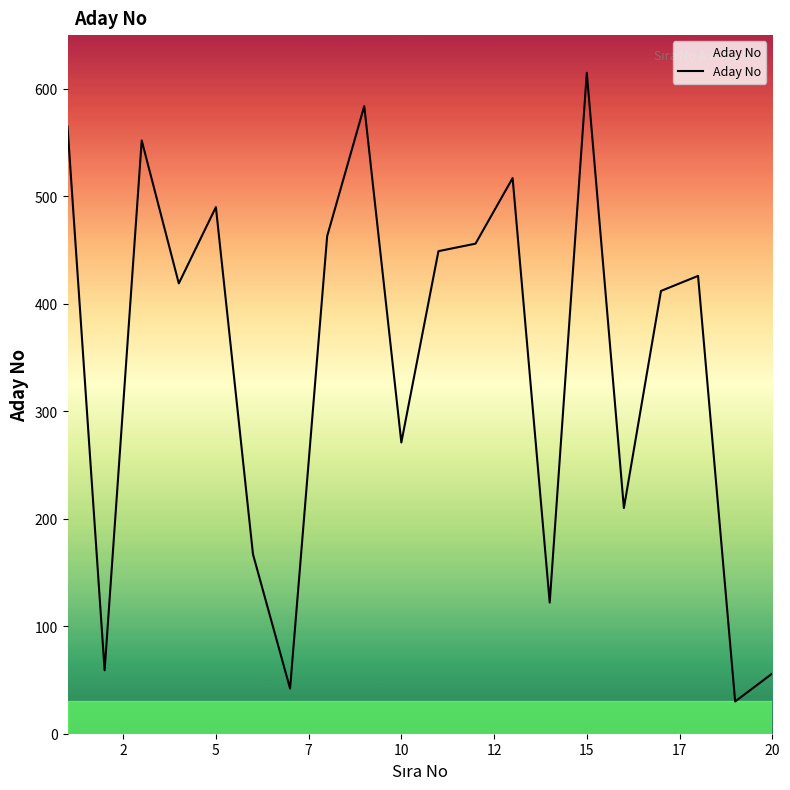

What is the value of the 15th point from the left?

615